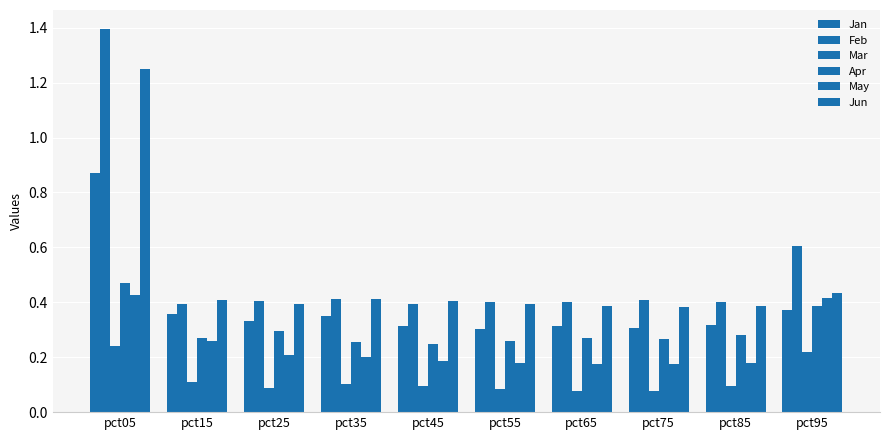

What value does the Feb series have at pct35?

0.4